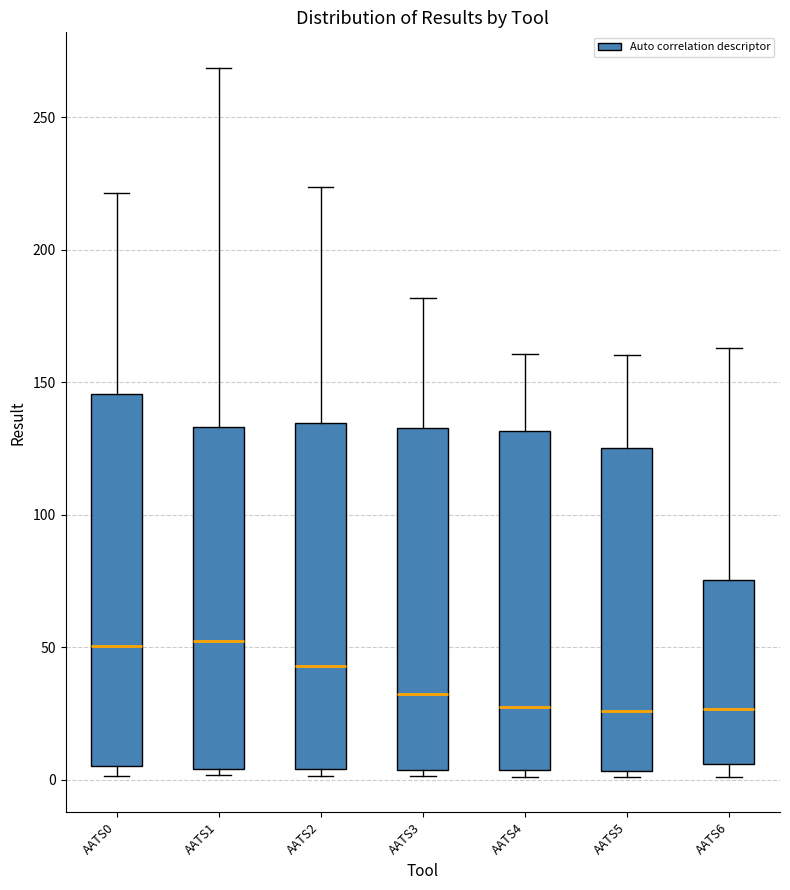

Reading left to right, read every box against the y-axis: the position of its median line, the range the box covers, and the ends of its whiskers. The values are not printed on the chart, so give them approximately, as read against the axis.

AATS0: median 50, box 5 to 145, whiskers 0 to 220
AATS1: median 50, box 5 to 135, whiskers 0 to 270
AATS2: median 45, box 5 to 135, whiskers 0 to 225
AATS3: median 30, box 5 to 135, whiskers 0 to 180
AATS4: median 25, box 5 to 130, whiskers 0 to 160
AATS5: median 25, box 5 to 125, whiskers 0 to 160
AATS6: median 25, box 5 to 75, whiskers 0 to 165